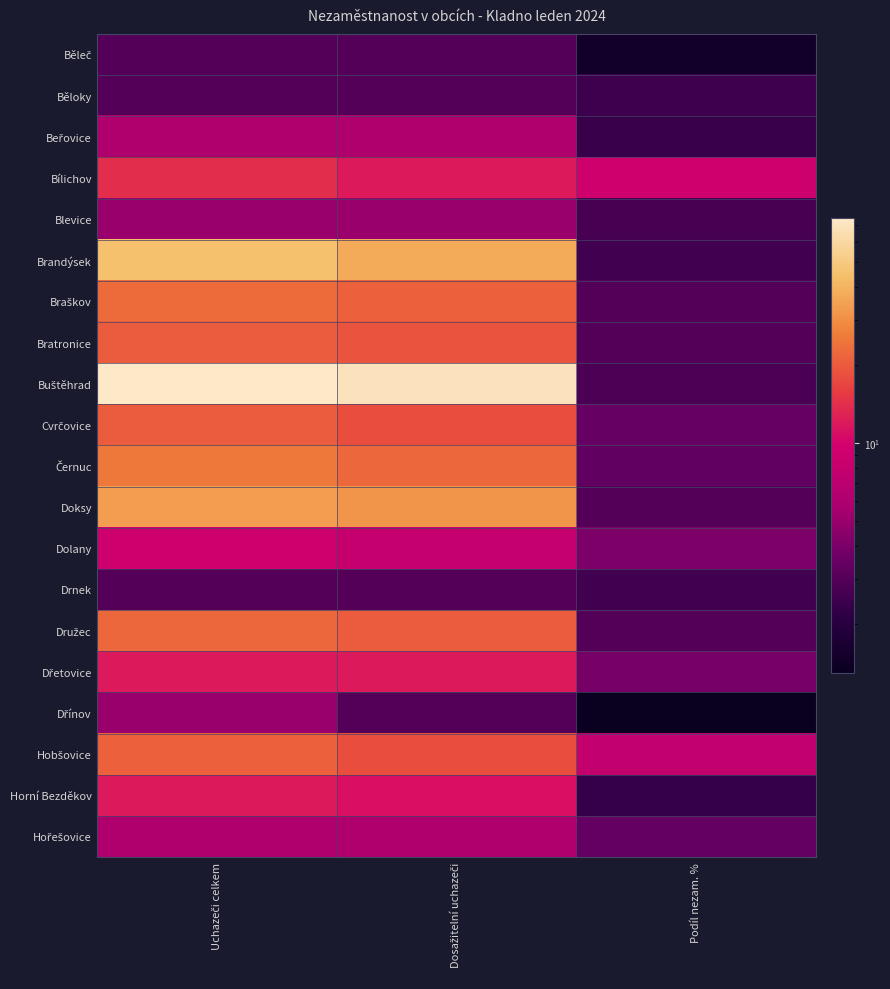

List the series in order of their peak value, highest first.

Buštěhrad, Brandýsek, Doksy, Černuc, Braškov, Družec, Hobšovice, Bratronice, Cvrčovice, Bílichov, Dřetovice, Horní Bezděkov, Dolany, Beřovice, Hořešovice, Blevice, Dřínov, Běleč, Běloky, Drnek